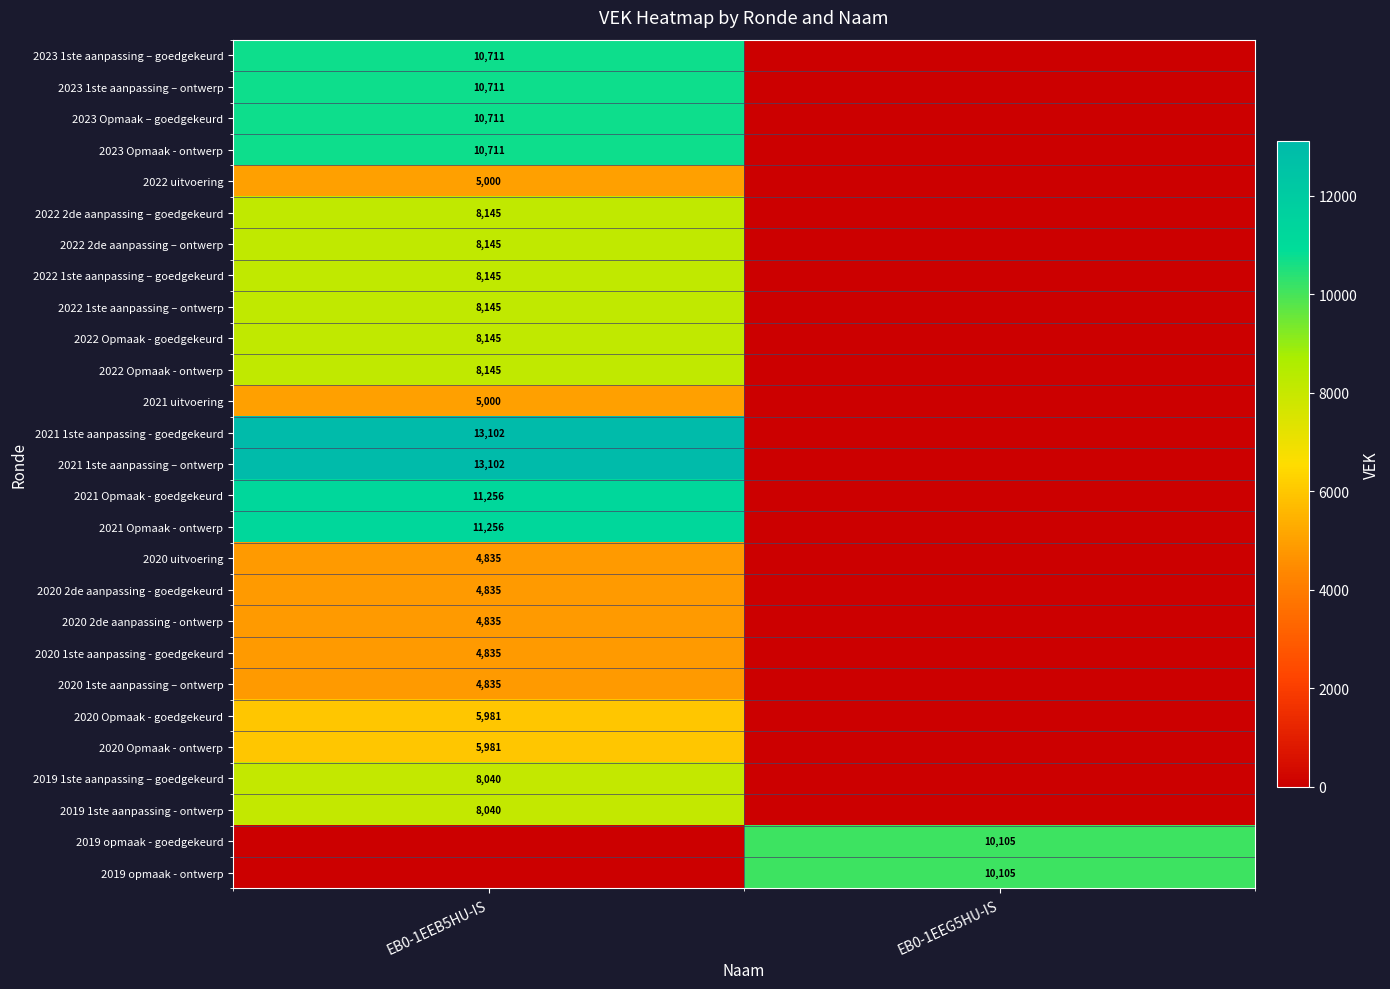

The 2020 1ste aanpassing – ontwerp series shows 4835 at EB0-1EEB5HU-IS. True or false?

True